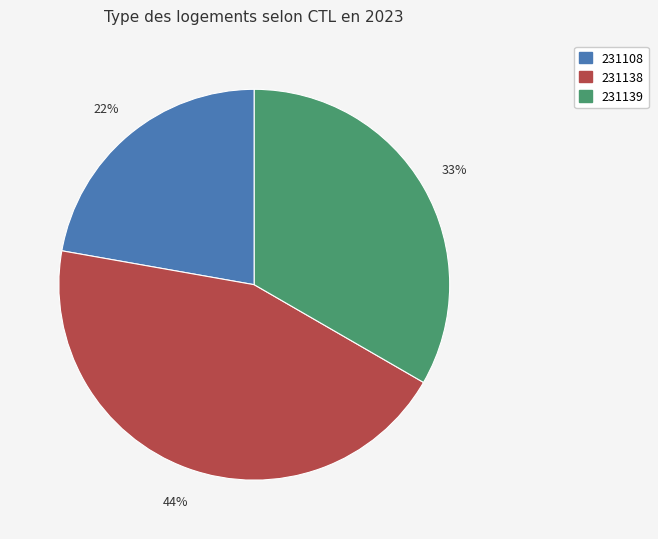

To the nearest percent, what is the combined percentage of 231139 and 231138?

78%